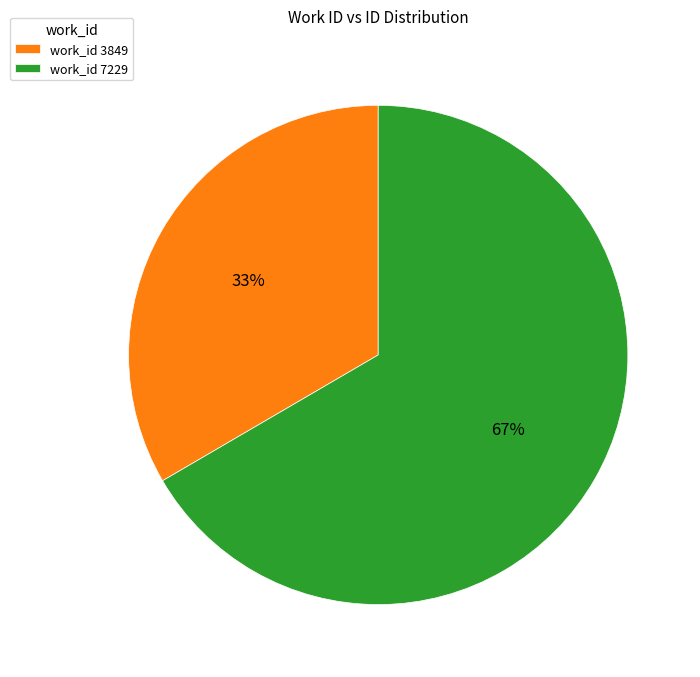

To the nearest percent, what percentage of the pie is work_id 7229?

67%